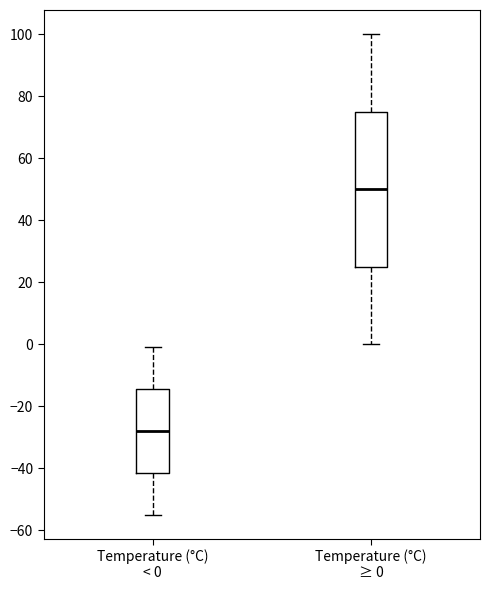

Which box has the lowest median line?

Temperature (°C) < 0